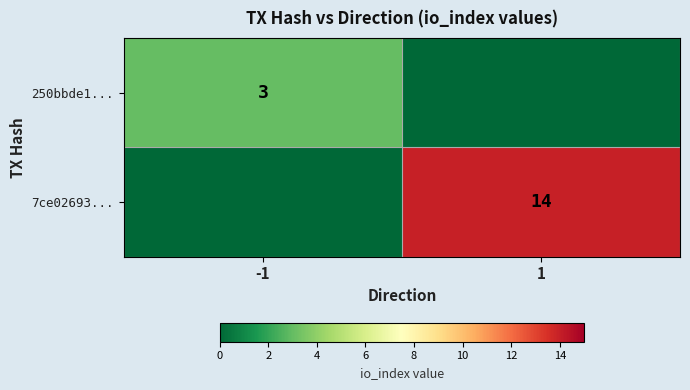

The 7ce02693... series shows 25 at 1. True or false?

False